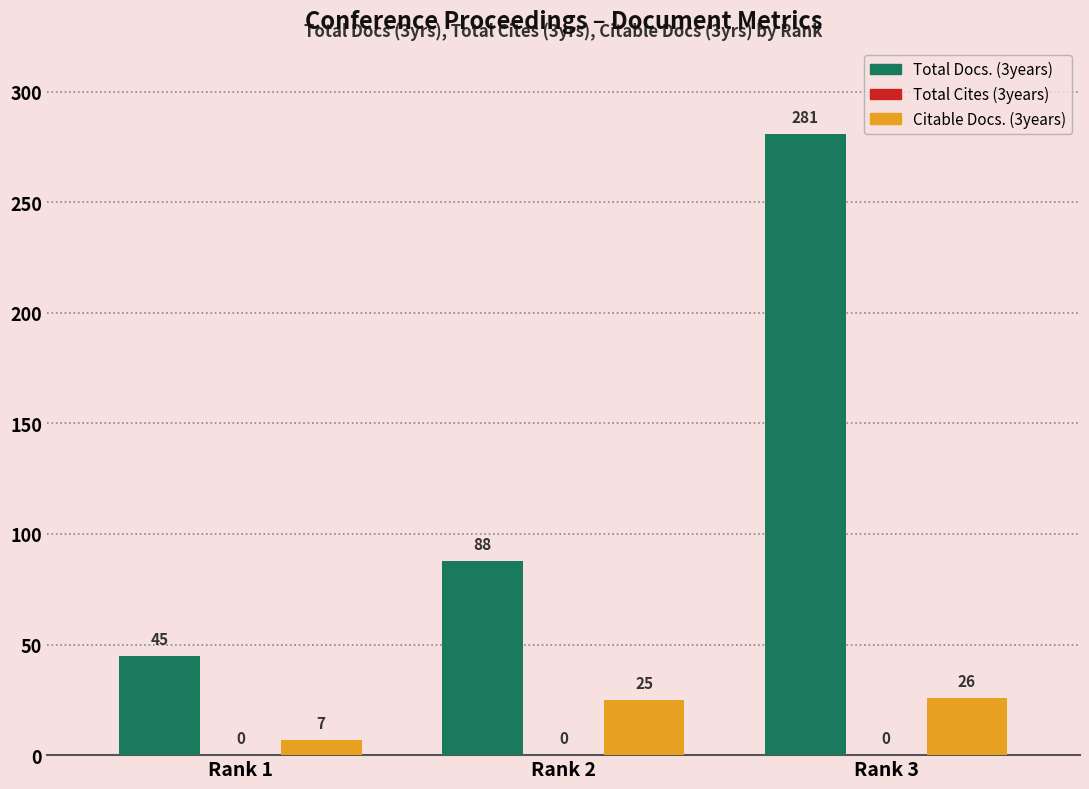

How many categories are shown in the chart?

3